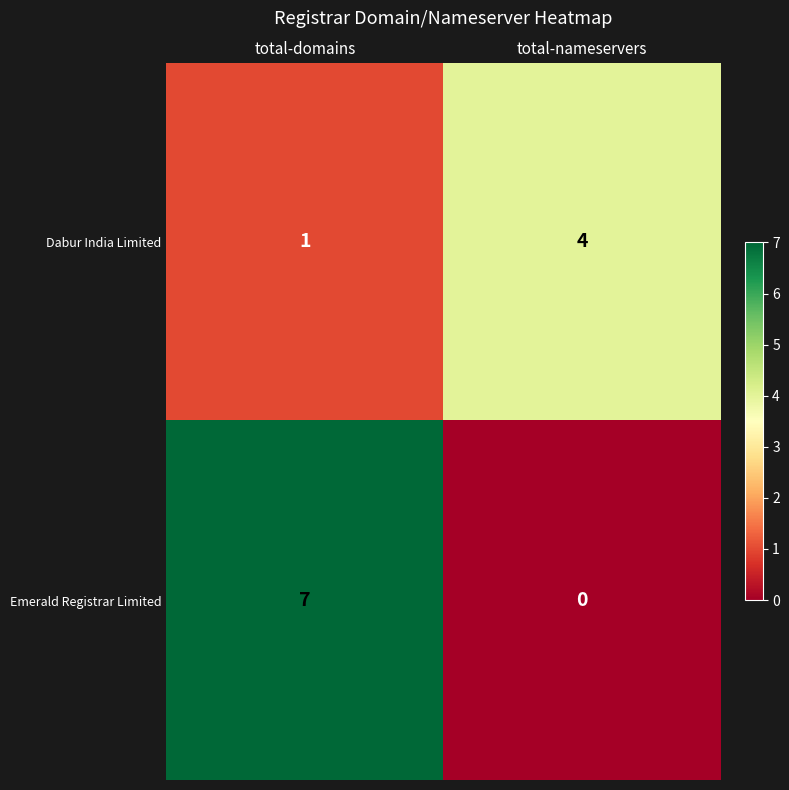

What is the difference between the highest and lowest values at total-nameservers?

4